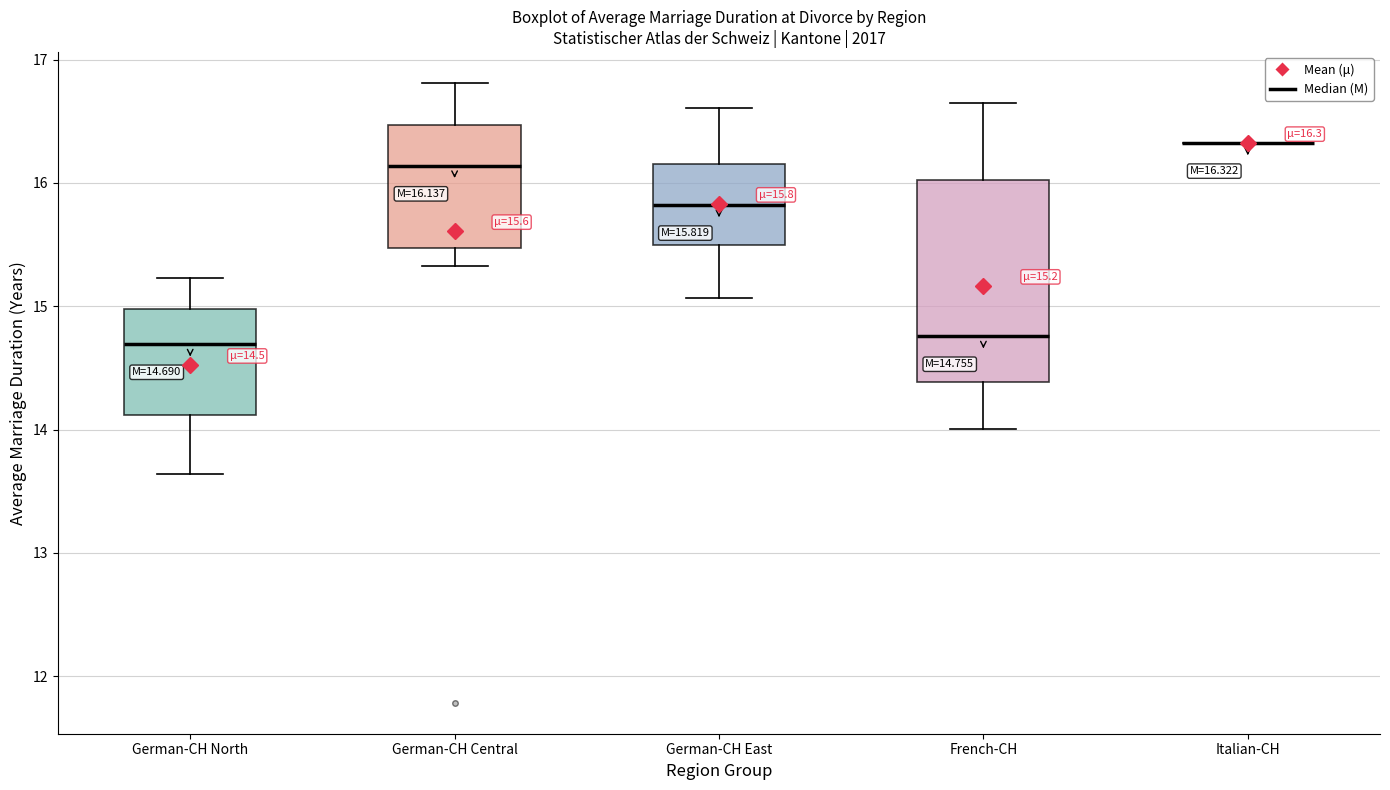

Which box is the tallest, from its lower edge to its upper edge?

French-CH